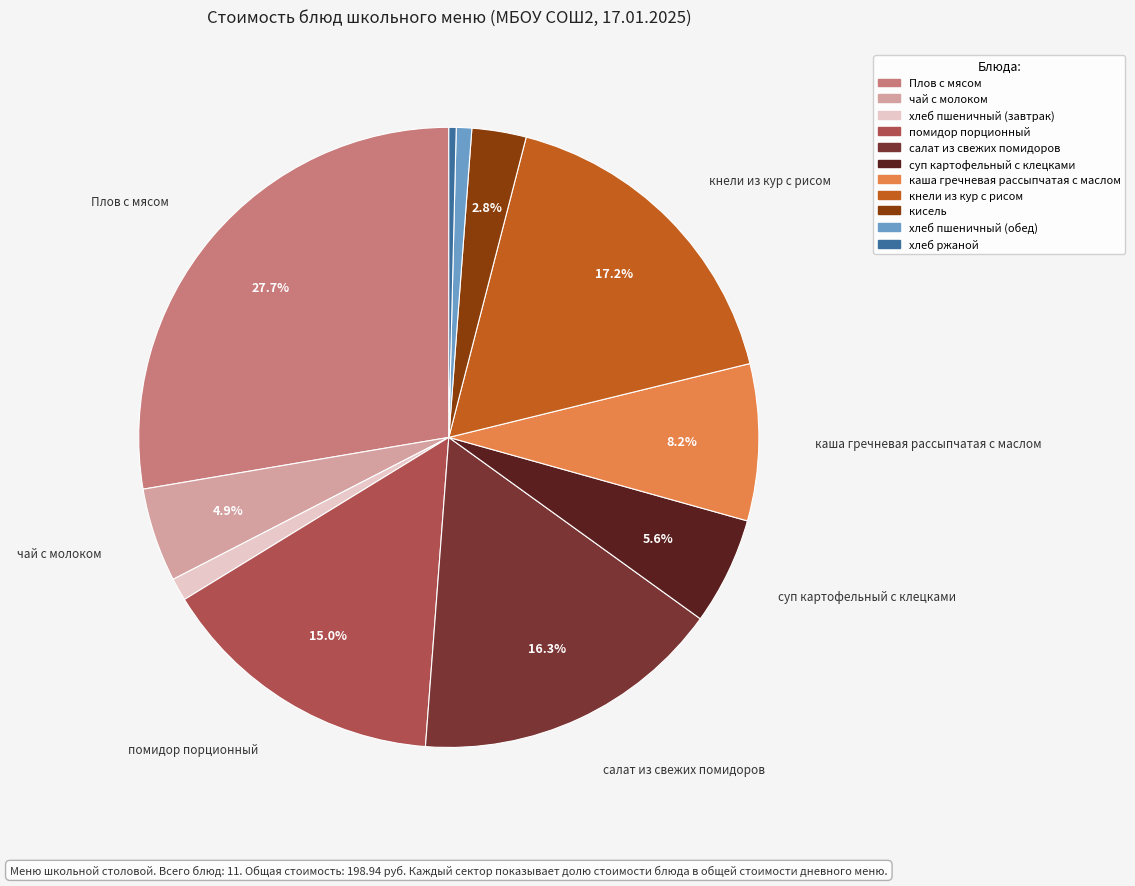

Count the number of slices in the pie.

11